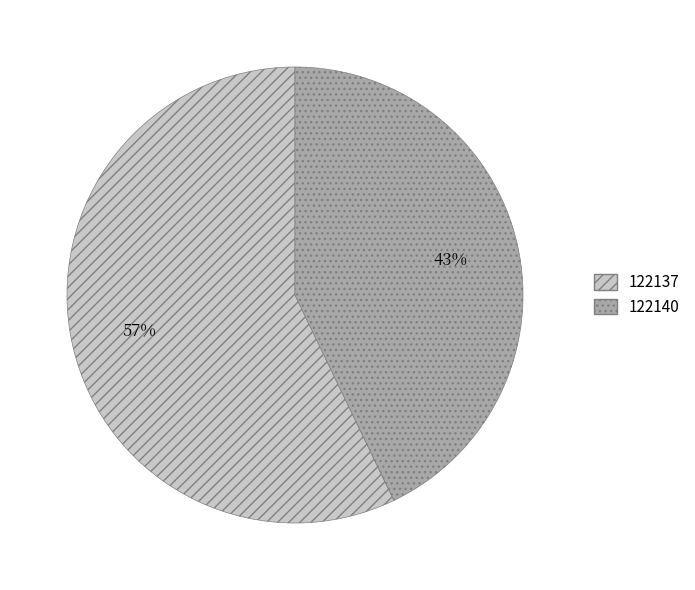

To the nearest percent, what is the difference between the 122137 and 122140 slice percentages?

14%